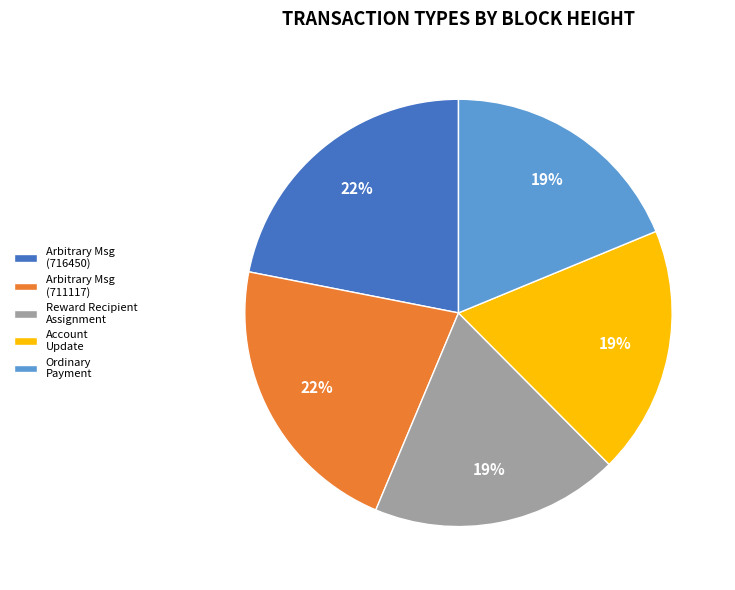

How many slices are in this pie chart?

5